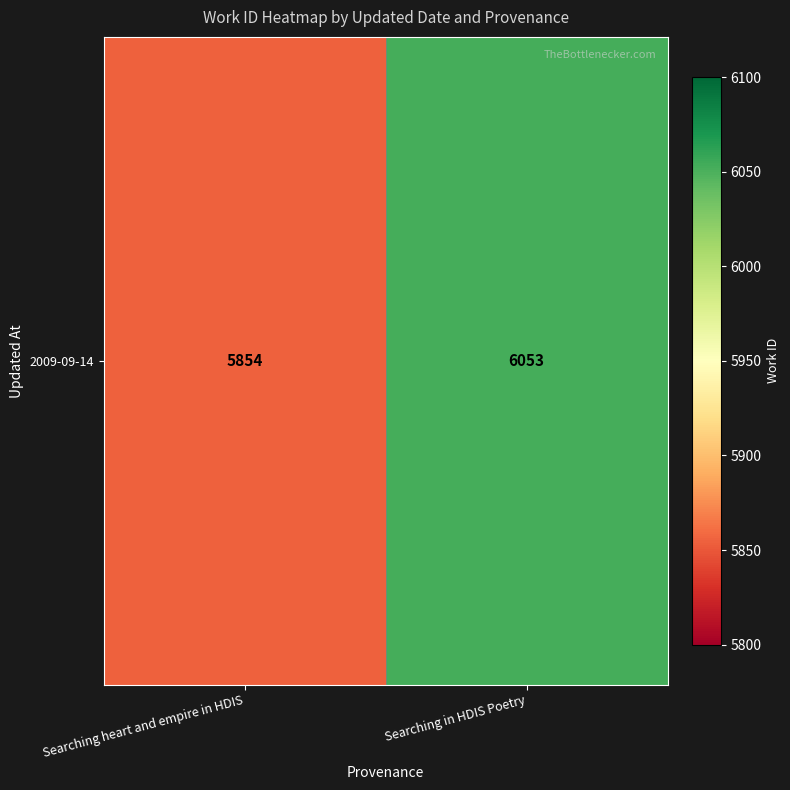

Which category has the highest value across all series?

Searching in HDIS Poetry